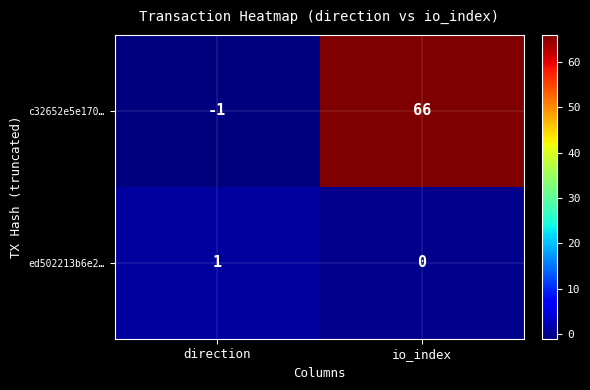

Which series changed the most between direction and io_index?

c32652e5e170…